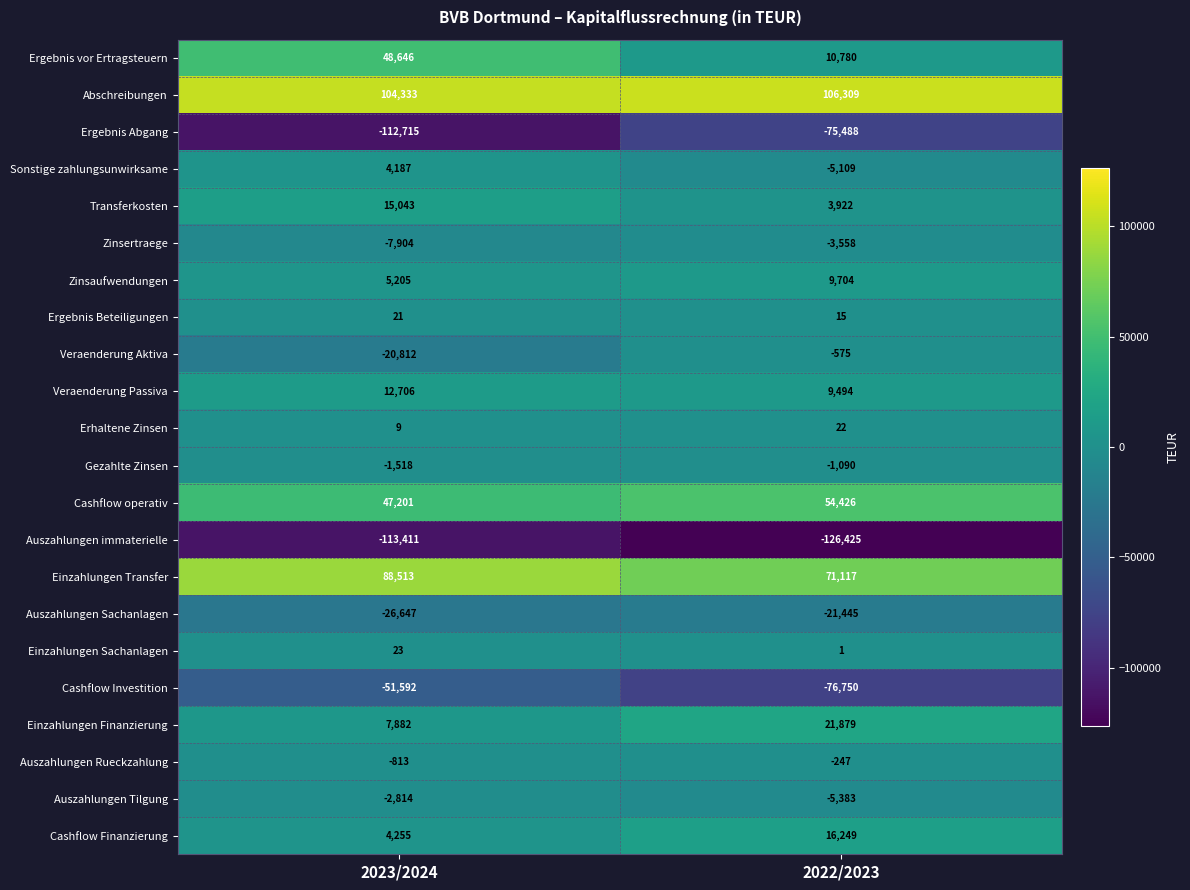

Is it true that Auszahlungen Rueckzahlung equals -412 at 2023/2024?

False